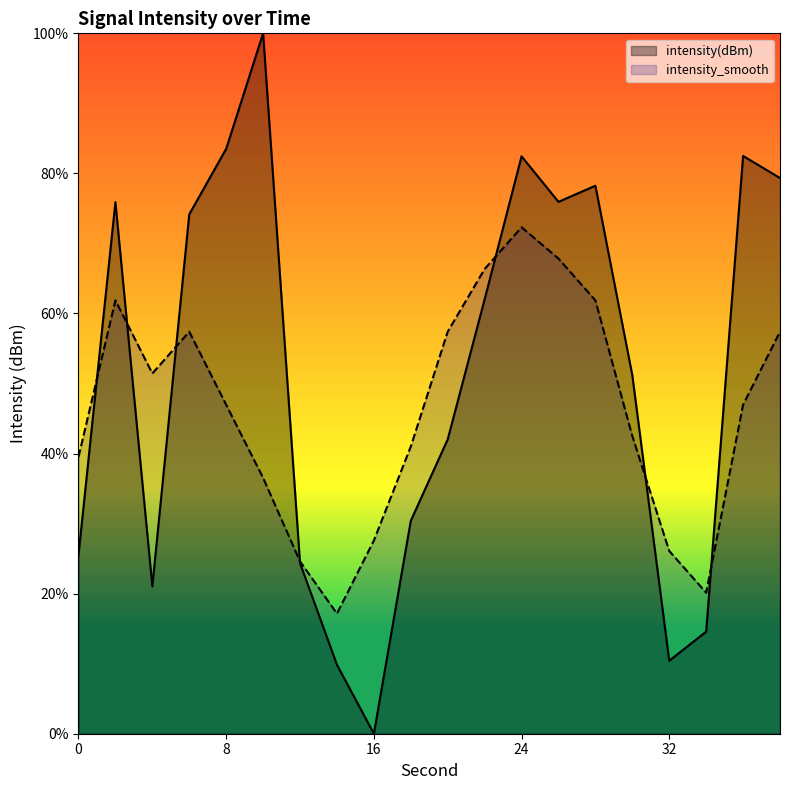

True or false: intensity_smooth has a value of 26.1 at 32.

True